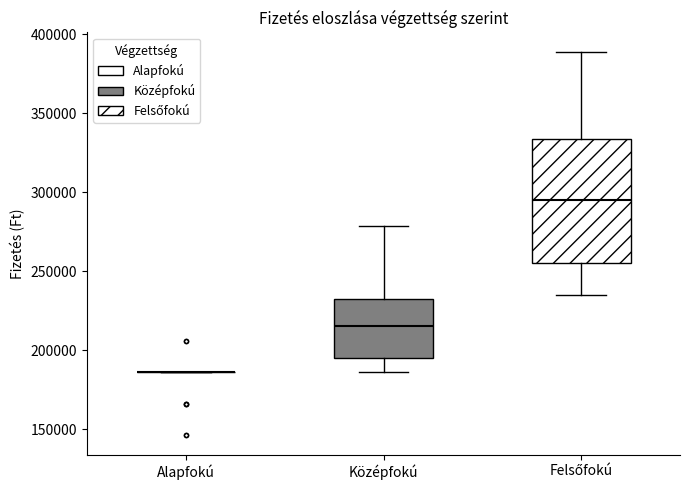

Comparing the boxes themselves (not the whiskers), which one is the tallest?

Felsőfokú